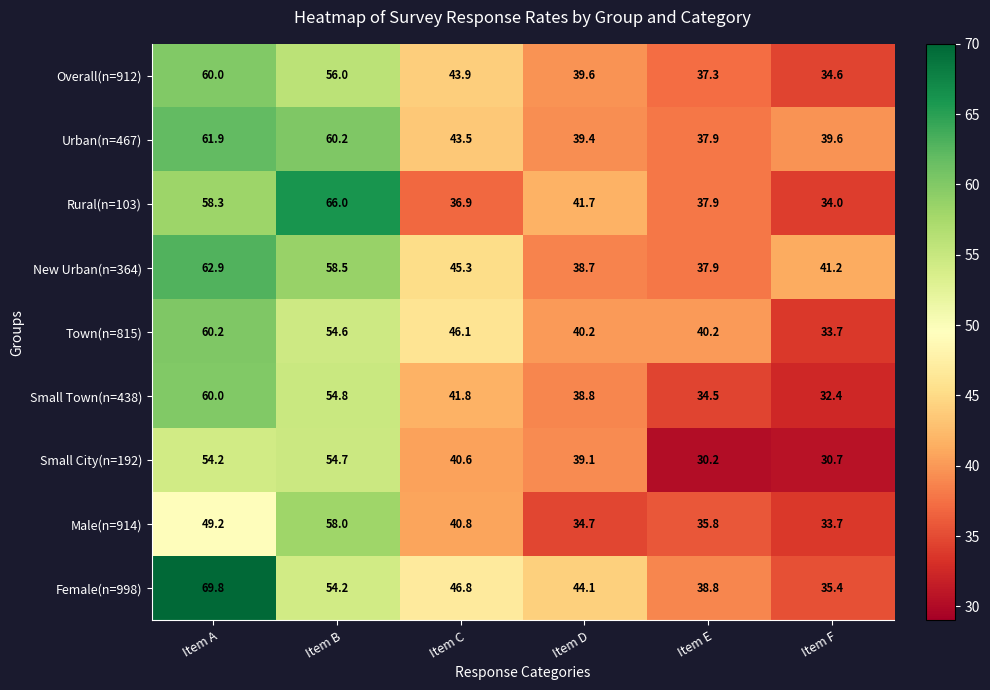

Which series changed the most between Item A and Item E?

Female(n=998)